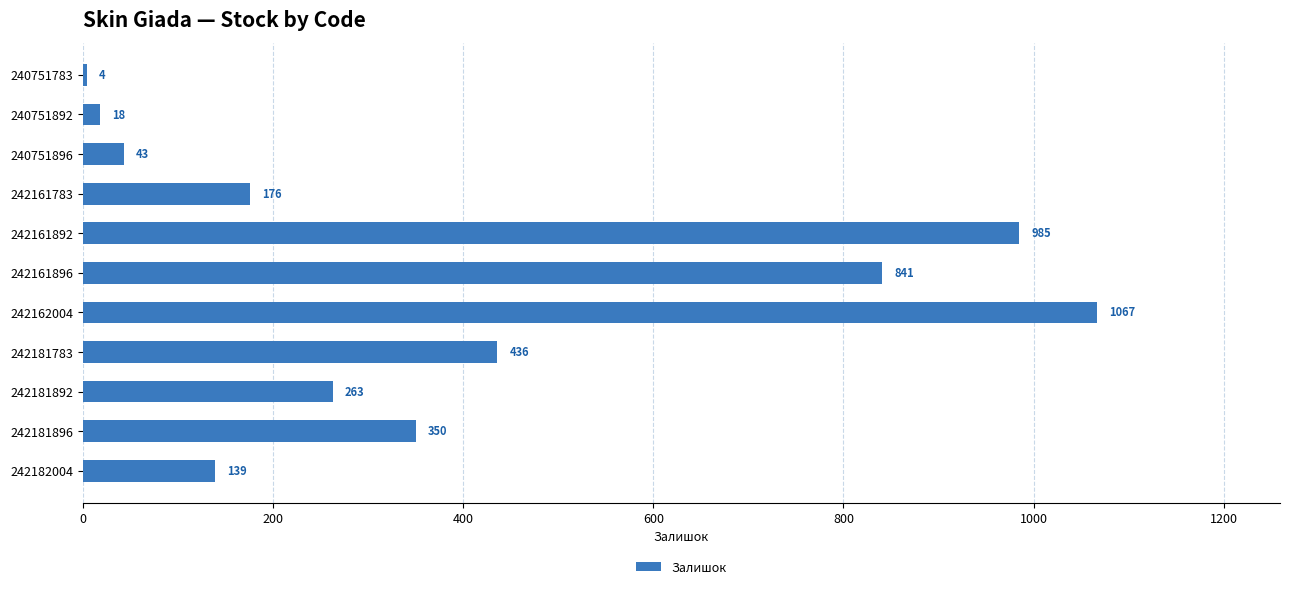

The value at 242161892 is 985. True or false?

True